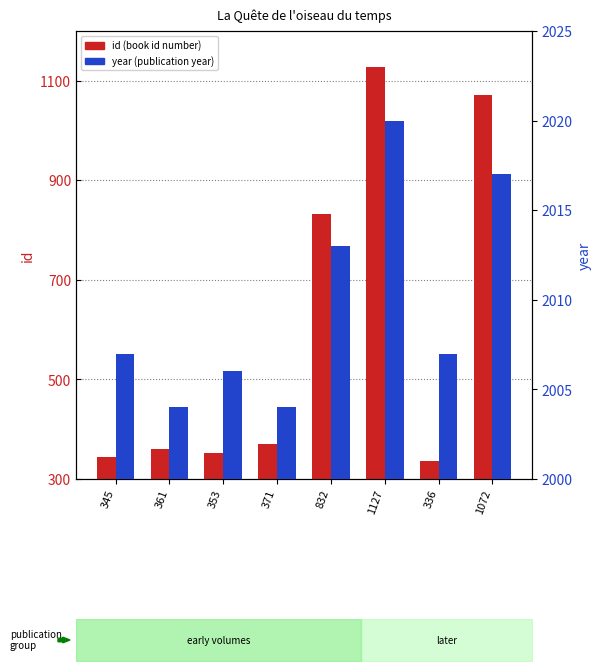

Rank the categories by id (transformed count) value from lowest to highest.

336, 345, 353, 361, 371, 832, 1072, 1127